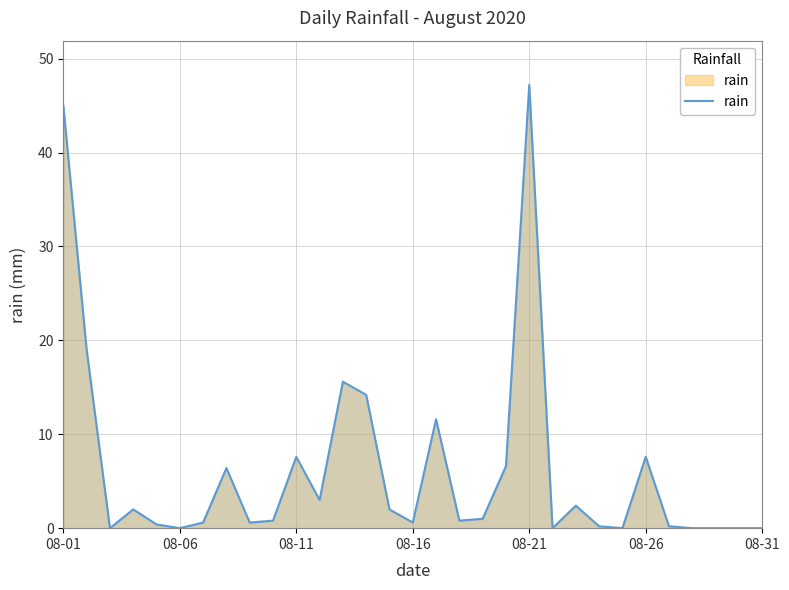

What is the maximum value shown in the chart?

47.2